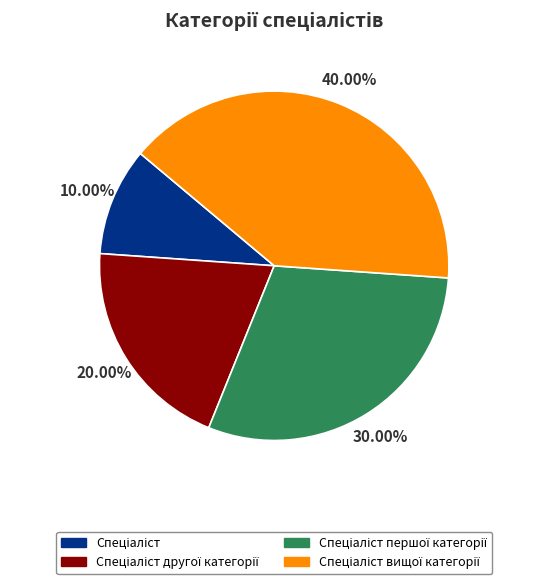

Is there a majority slice in this chart?

No